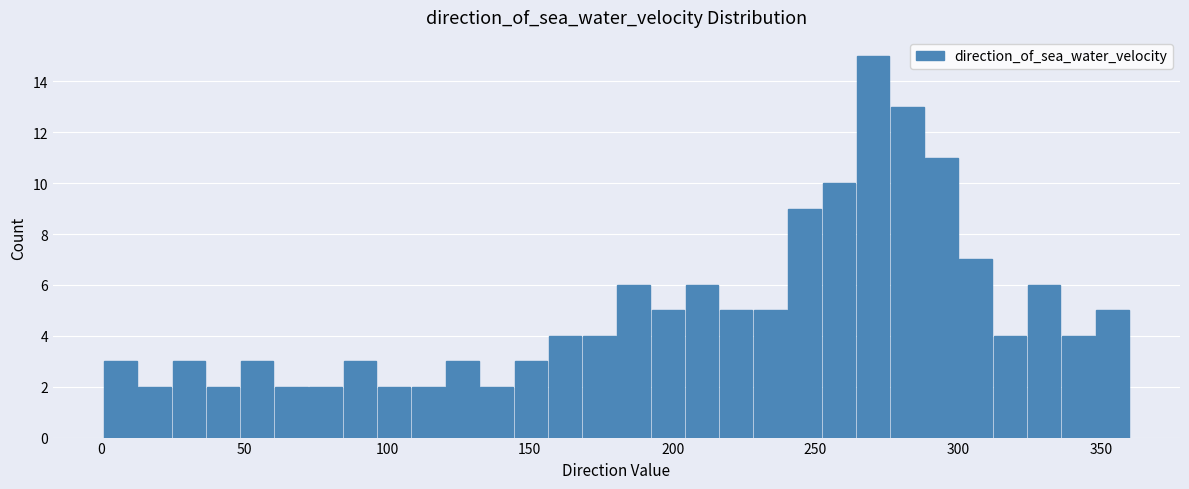

Read against the x-axis, roughly where is the centre of the tallest bar?

270